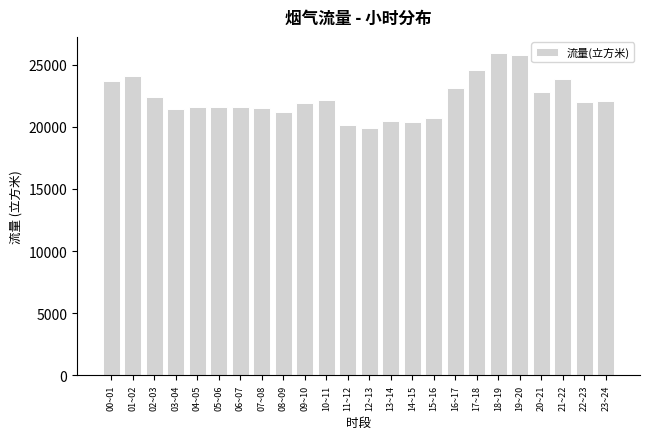

Which has a higher value, 10~11 or 12~13?

10~11